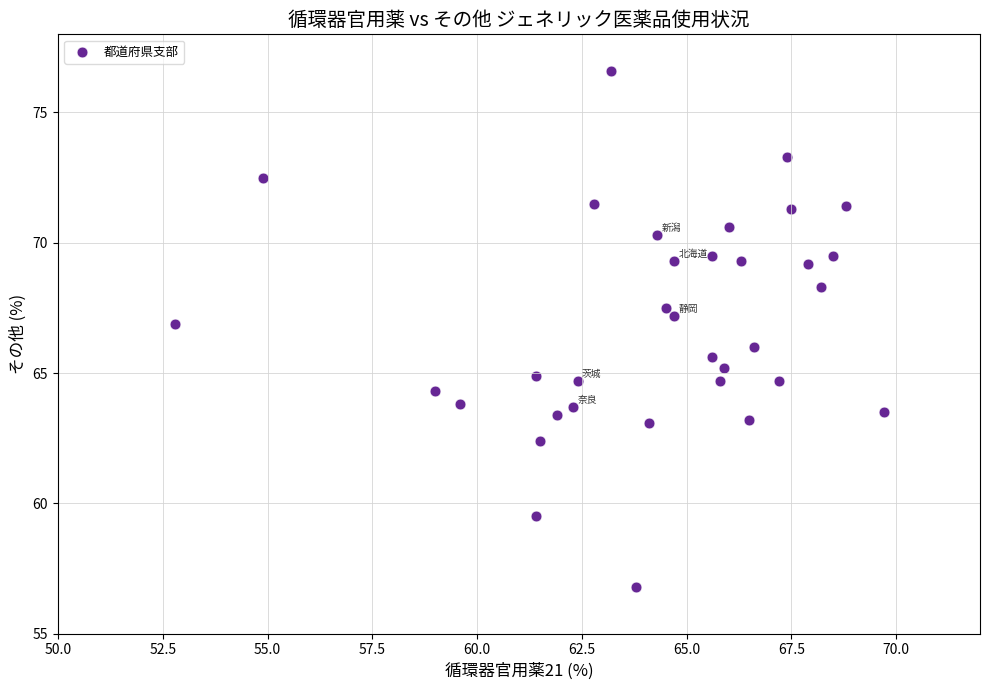

What is the range of X values (max minus min)?

16.9